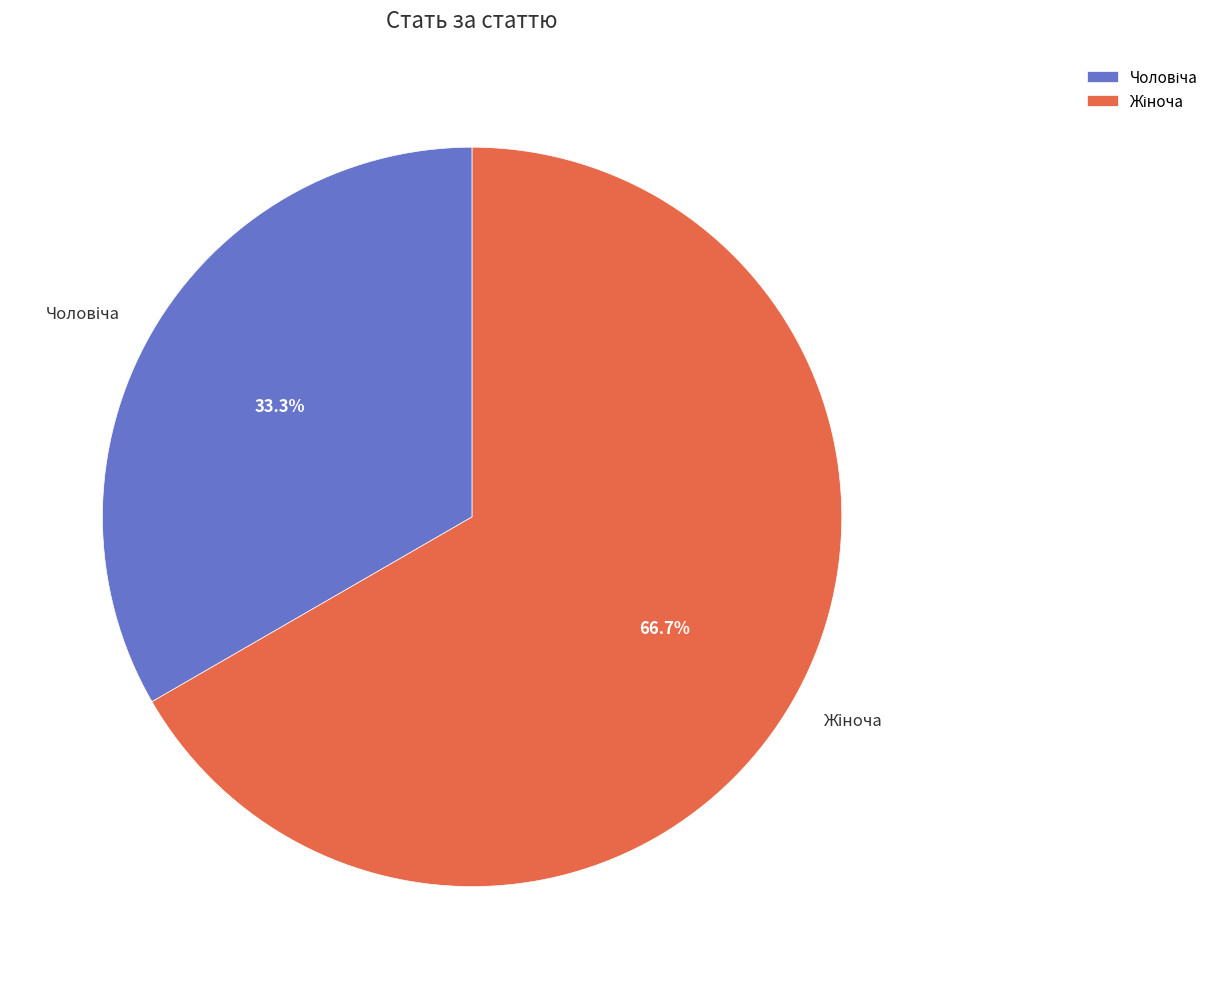

Is there a majority slice in this chart?

Yes